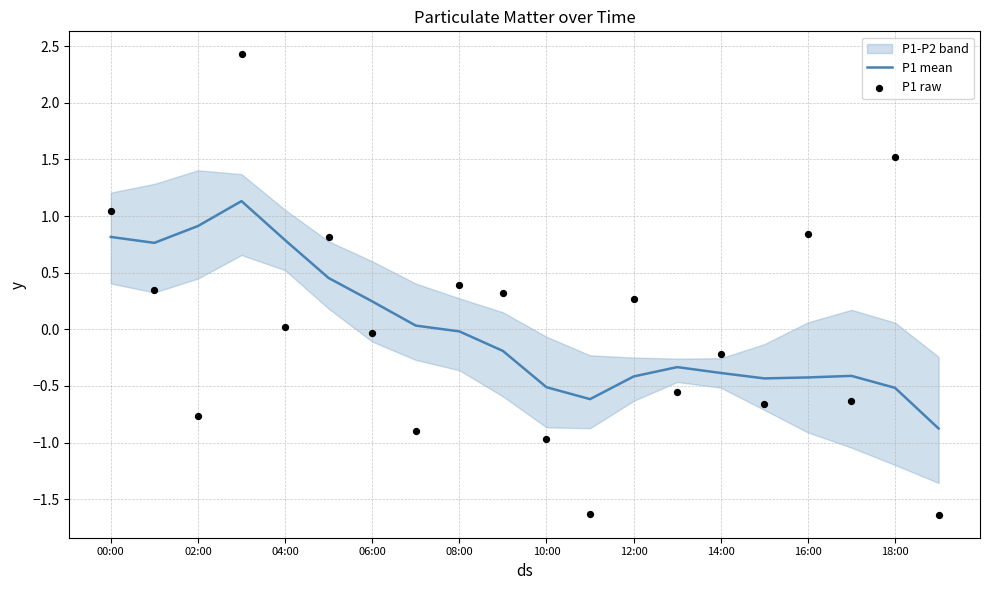

Which series contains the highest Y value?

P1 raw